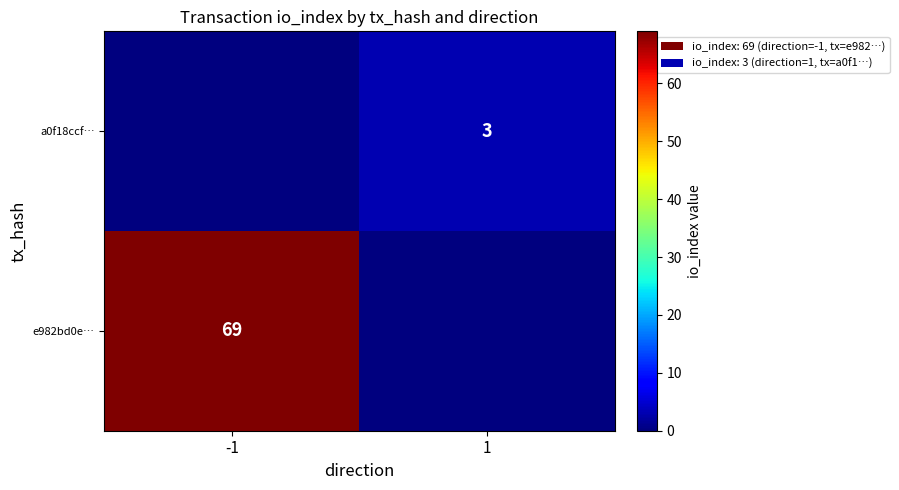

Between 1 and -1, which is larger?

-1